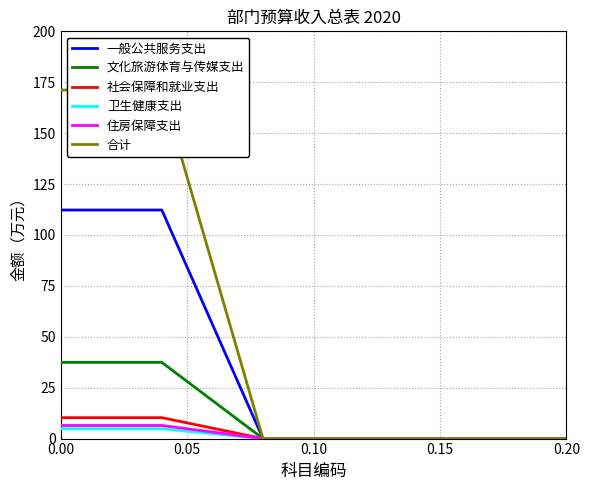

What is the highest value of the 住房保障支出 series?

6.4